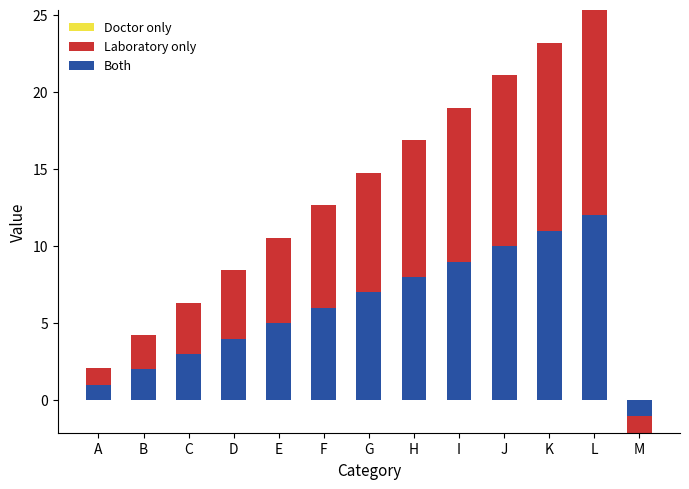

Are the bars horizontal?

No